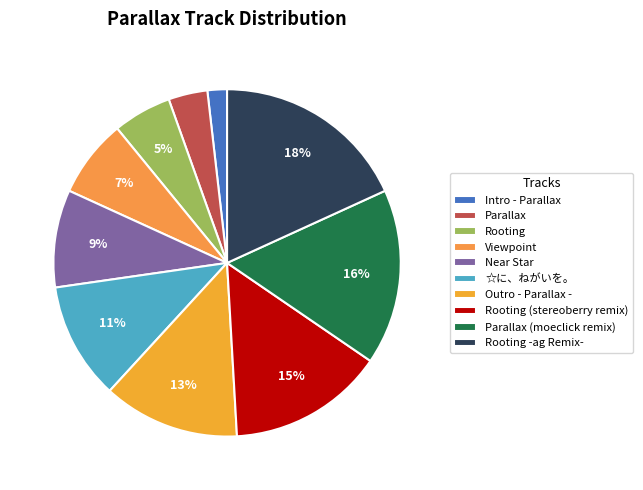

To the nearest percent, what is the difference between the largest and smallest slice percentages?

16%